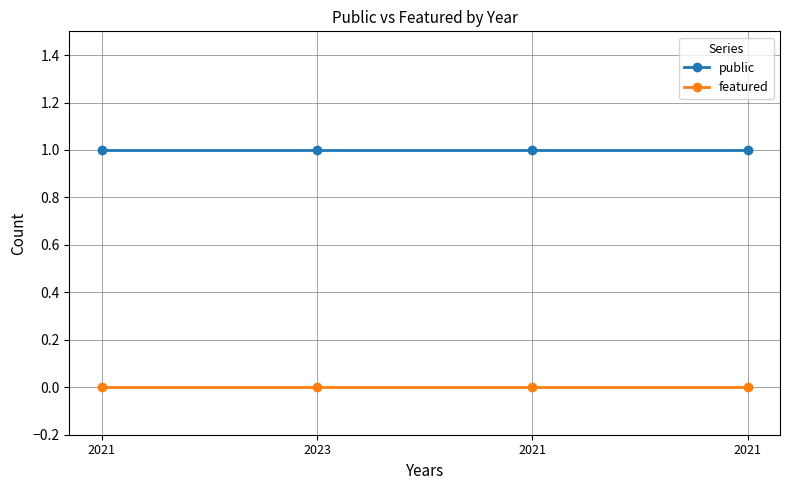

Which series has the largest total across all categories?

public